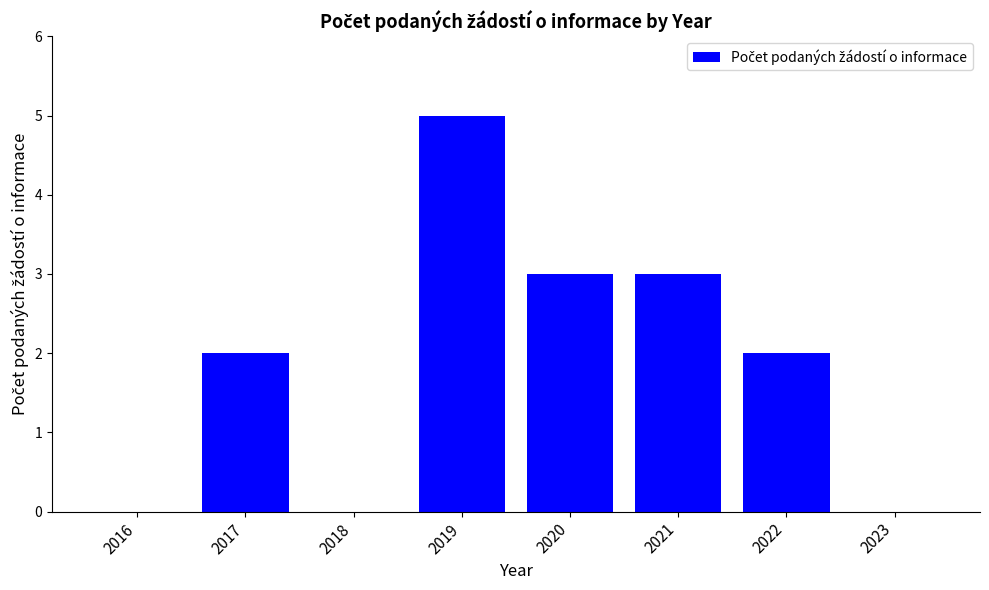

How many distinct data groups are displayed?

1